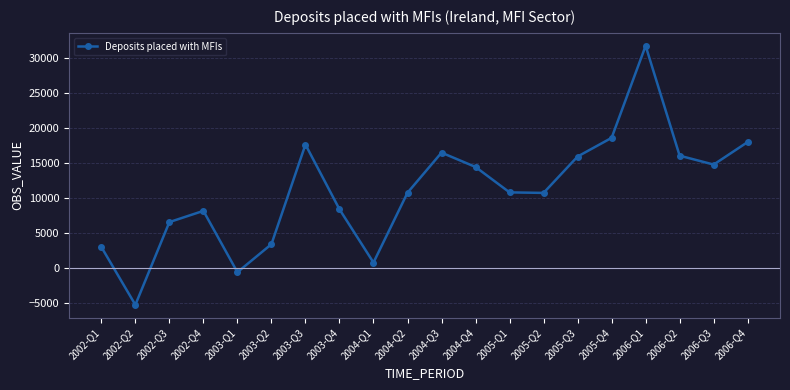

What is the change in value from 2003-Q2 to 2006-Q4?

+14612